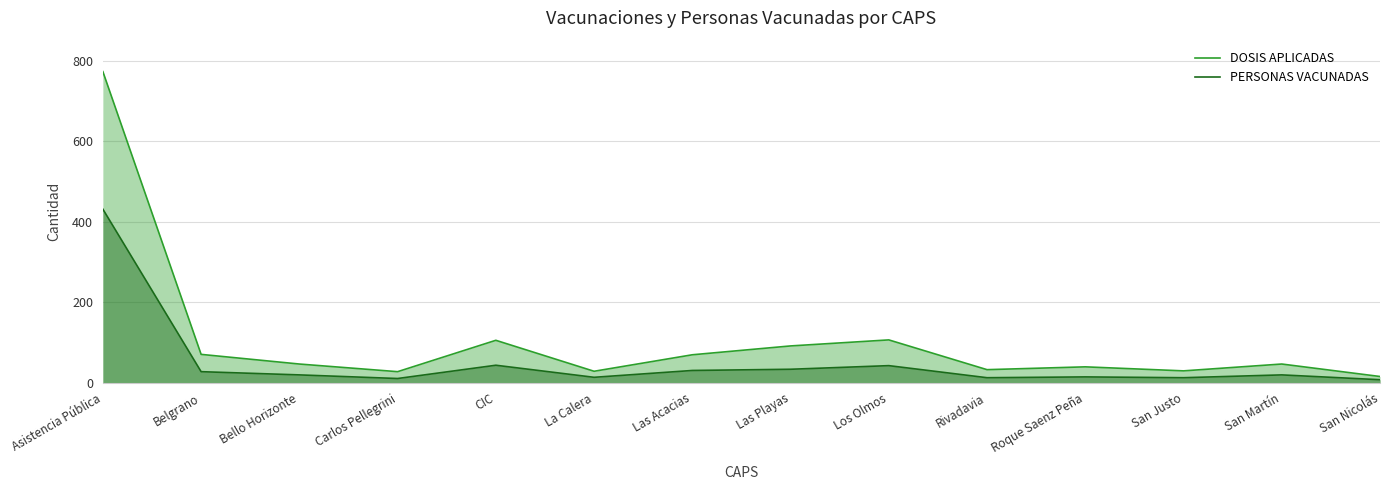

Rank the series at Asistencia Pública from highest to lowest value.

DOSIS APLICADAS, PERSONAS VACUNADAS